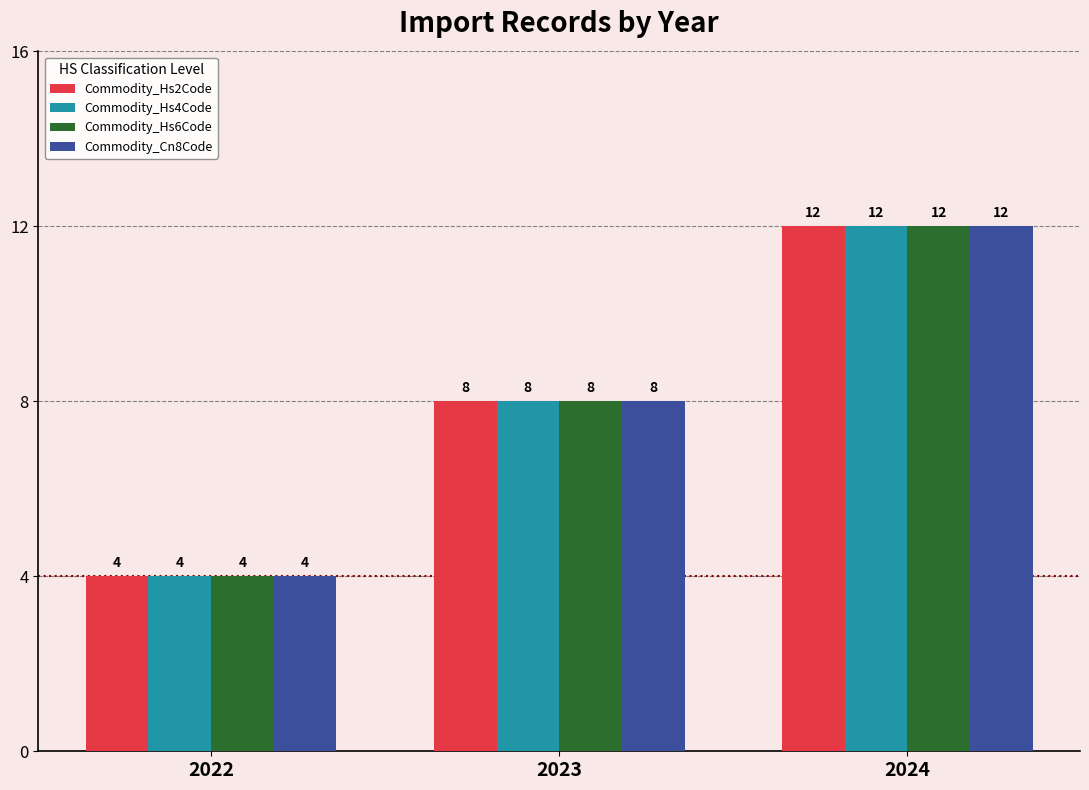

The Commodity_Hs6Code series shows 4 at 2022. True or false?

True